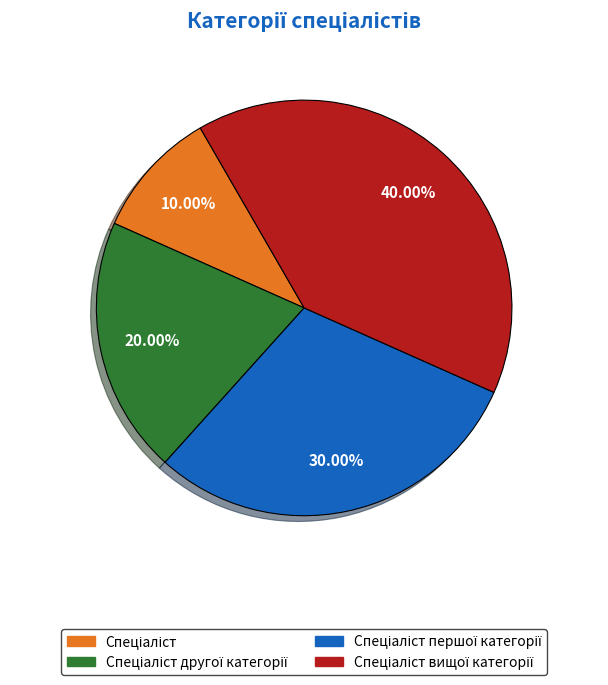

Does any single category account for the majority?

No